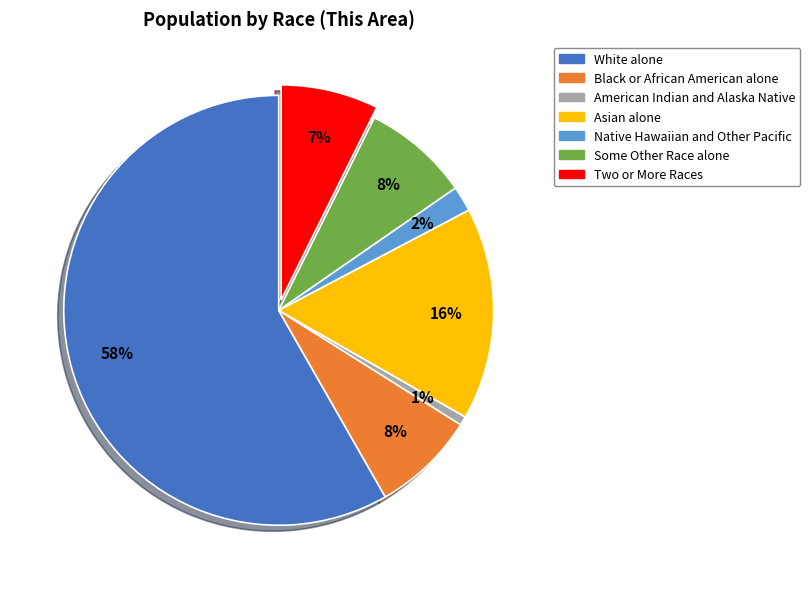

Count the number of slices in the pie.

7